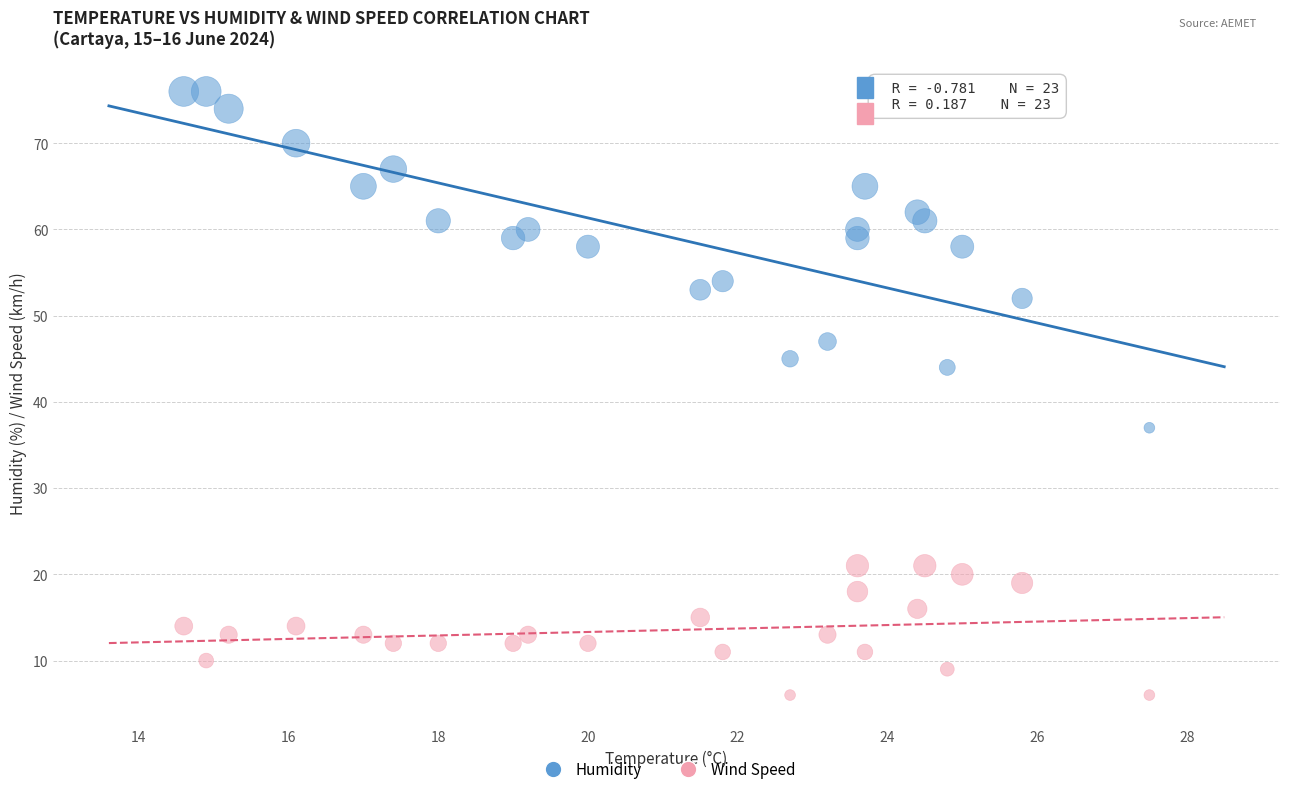

Across all series, what Y value is closest to 41?

44